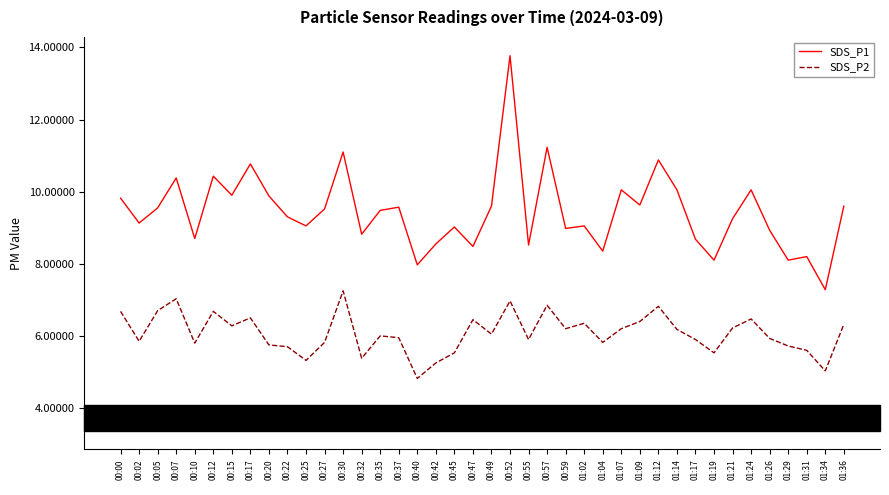

Is the value of SDS_P1 at 01:29 greater than the value of SDS_P2 at 00:30?

Yes